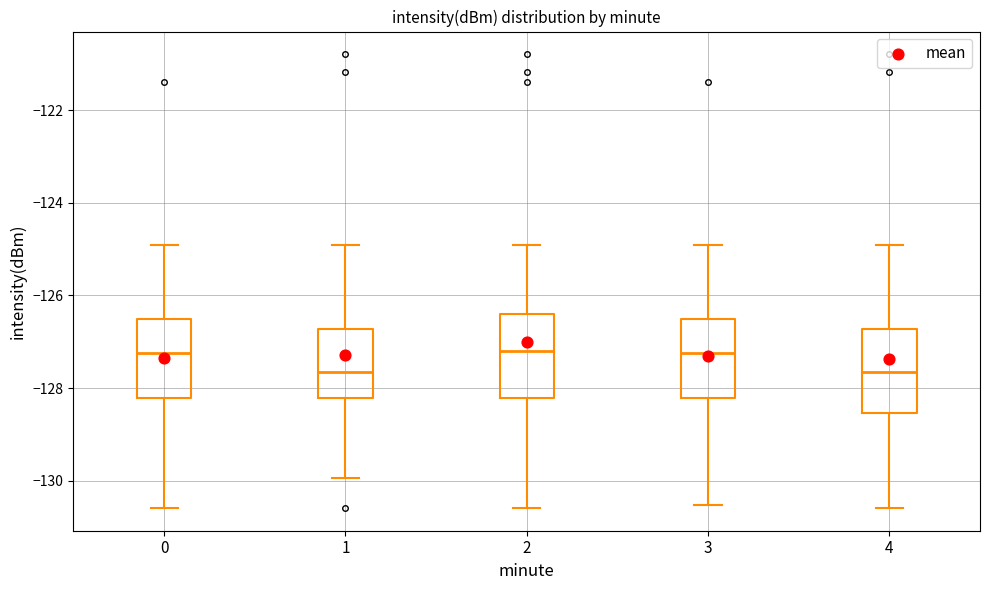

Reading left to right, transcribe this box plot: for each box, give where its median line is, the range the box spans, and where its two whiskers end, as read against the y-axis. The values are not printed on the chart, so give them approximately, as read against the axis.

0: median -127.2, box -128.2 to -126.6, whiskers -130.6 to -125.0
1: median -127.6, box -128.2 to -126.8, whiskers -130.0 to -125.0
2: median -127.2, box -128.2 to -126.4, whiskers -130.6 to -125.0
3: median -127.2, box -128.2 to -126.6, whiskers -130.6 to -125.0
4: median -127.6, box -128.6 to -126.8, whiskers -130.6 to -125.0